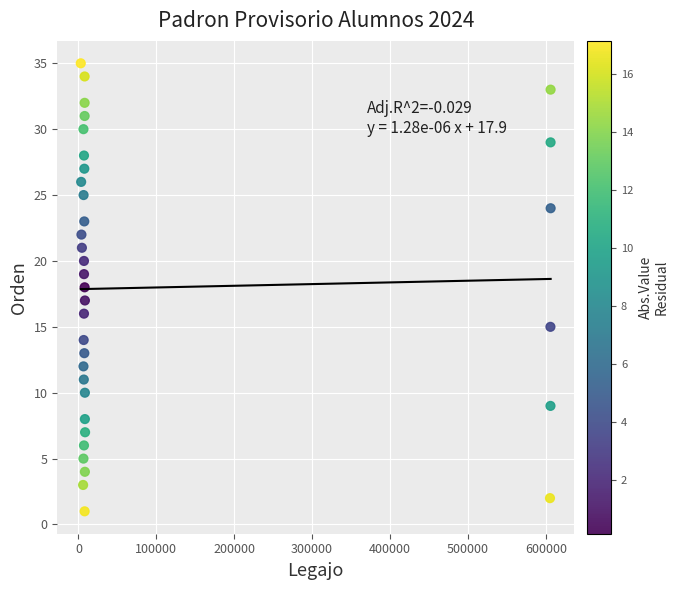

What is the range of X values (max minus min)?

603141